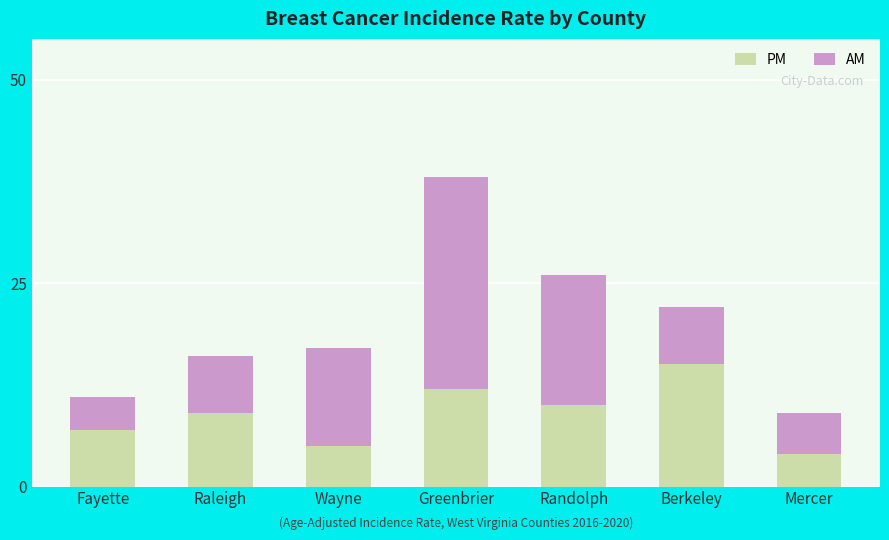

Reading right to left, list the values for the PM series.

4	15	10	12	5	9	7